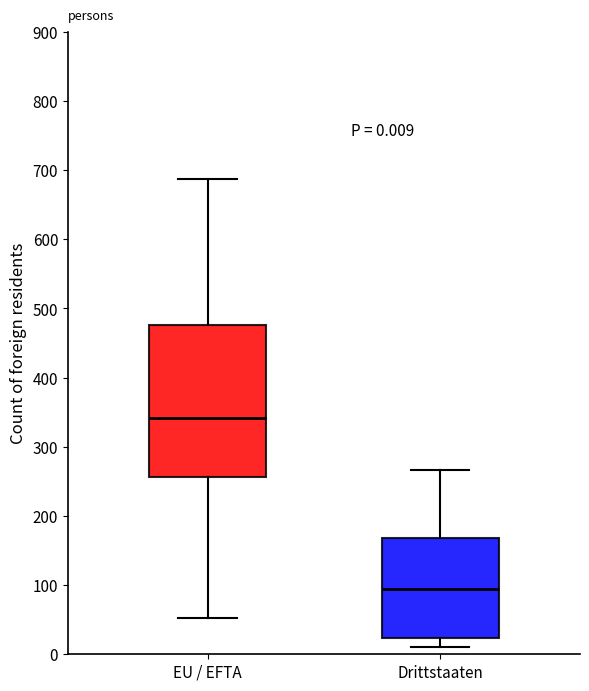

Which box's median line is the lowest?

Drittstaaten